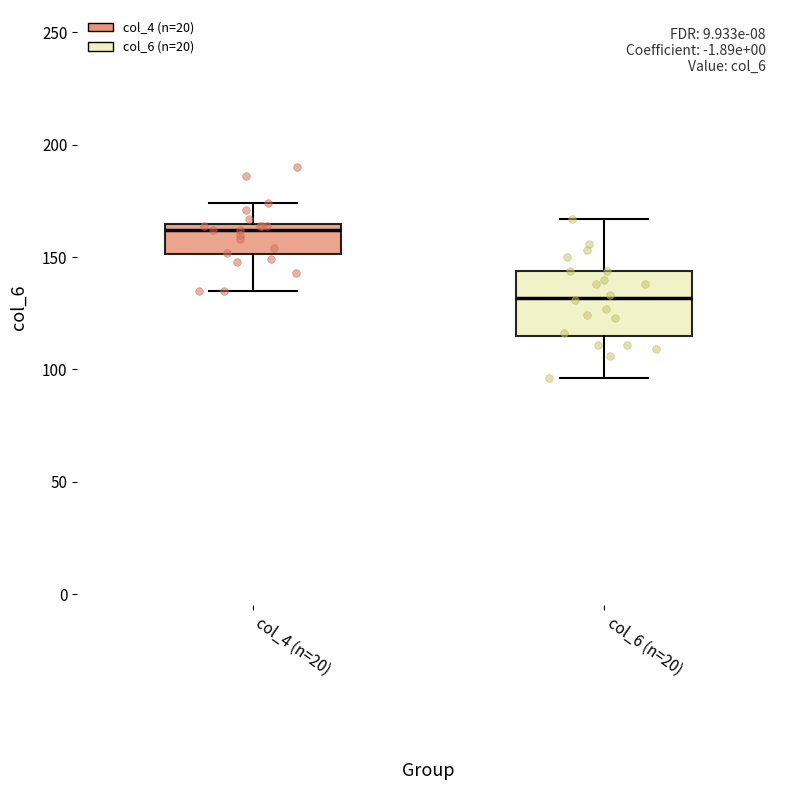

Reading left to right, read every box against the y-axis: the position of its median line, the range the box covers, and the ends of its whiskers. The values are not printed on the chart, so give them approximately, as read against the axis.

col_4 (n=20): median 160, box 150 to 165, whiskers 135 to 175
col_6 (n=20): median 130, box 115 to 145, whiskers 95 to 165